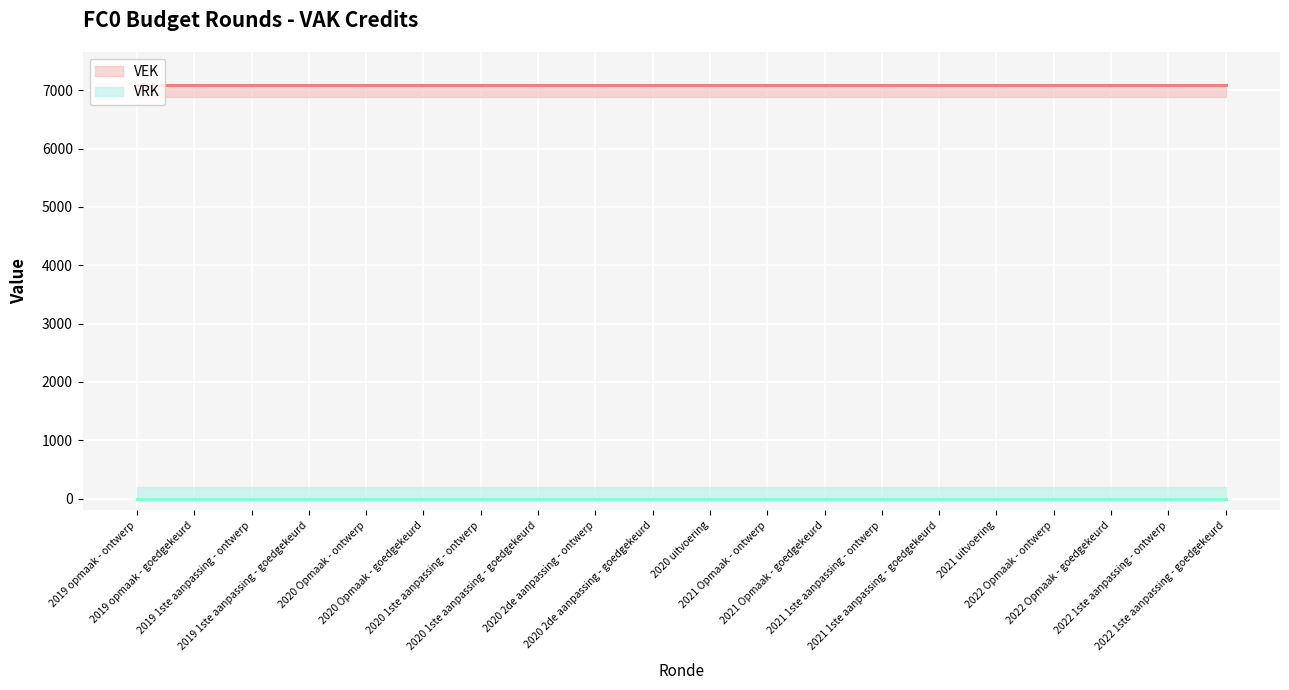

Count the number of categories in the chart.

20